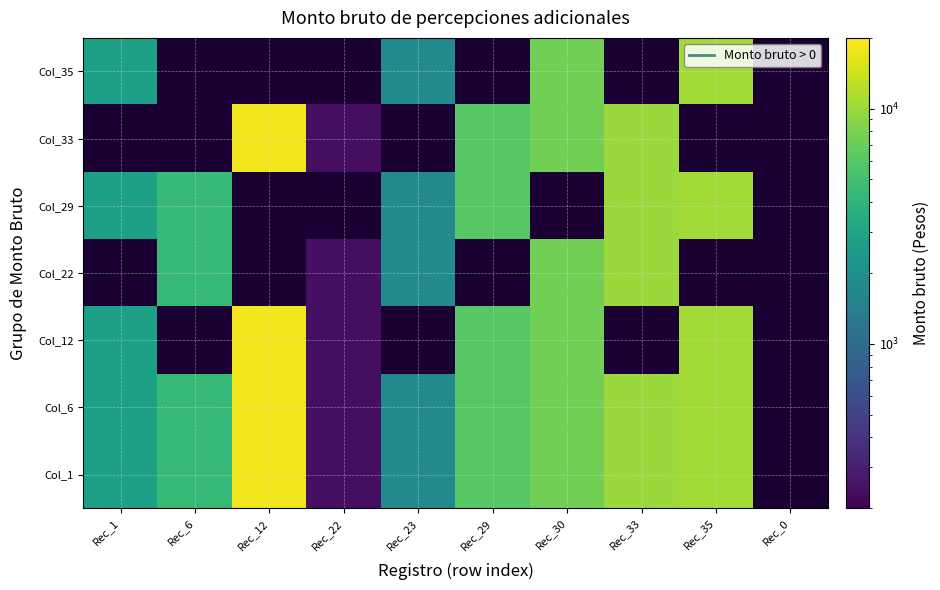

How many positive values does the Col_35 series have?

4